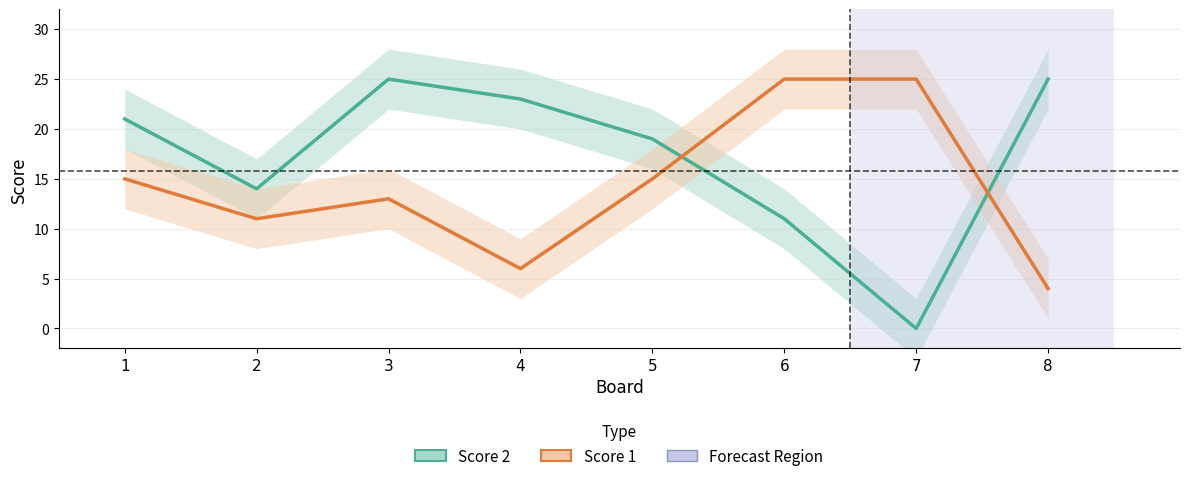

Between which two adjacent categories do Score 1 and Score 2 first intersect?

5 and 6